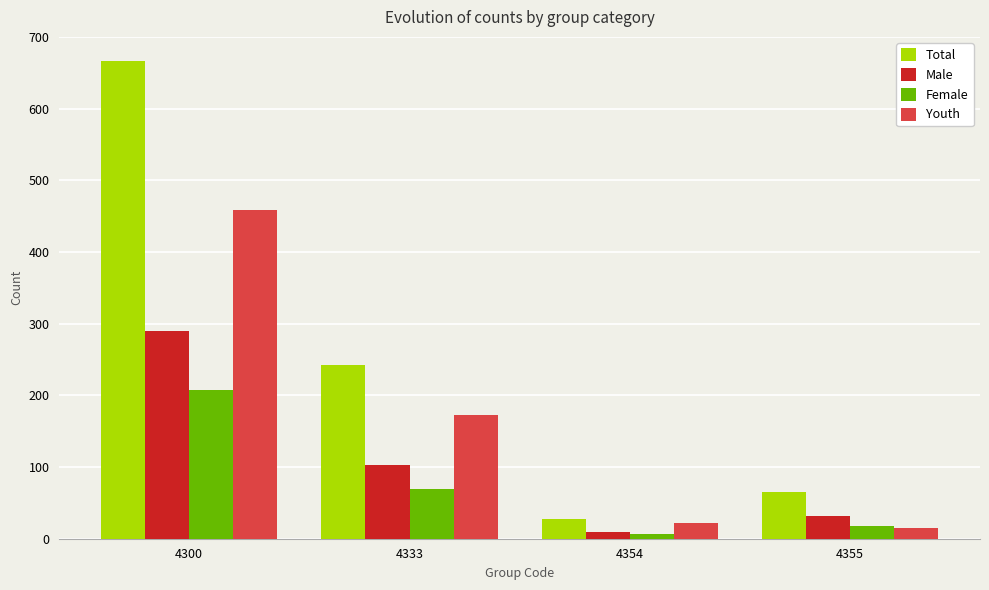

List the labels in order of Total value, largest first.

4300, 4333, 4355, 4354